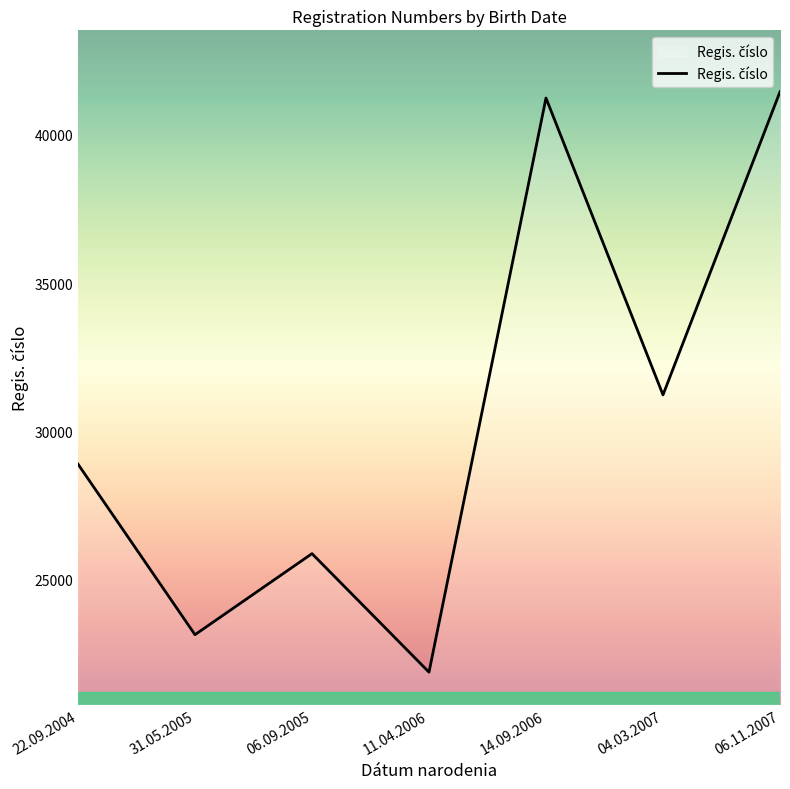

What is the minimum value shown in the chart?

21876